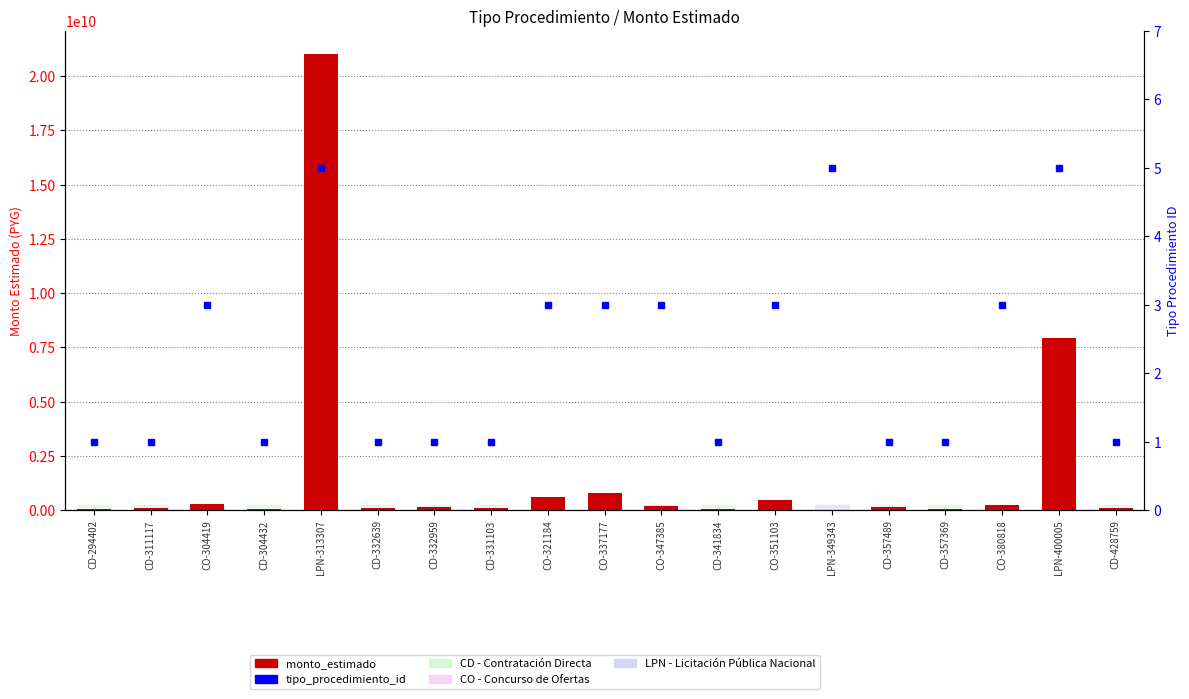

Reading right to left, transcribe all the data shown in this chart.

monto_estimado: 95368000	7927000000	238500000	72000000	162422000	16409800	476000000	50000000	204999000	771406350	600000000	90449900	150000000	105000000	21033741600	43500000	272600000	74936000	50000000
tipo_procedimiento_id: 1	5	3	1	1	5	3	1	3	3	3	1	1	1	5	1	3	1	1